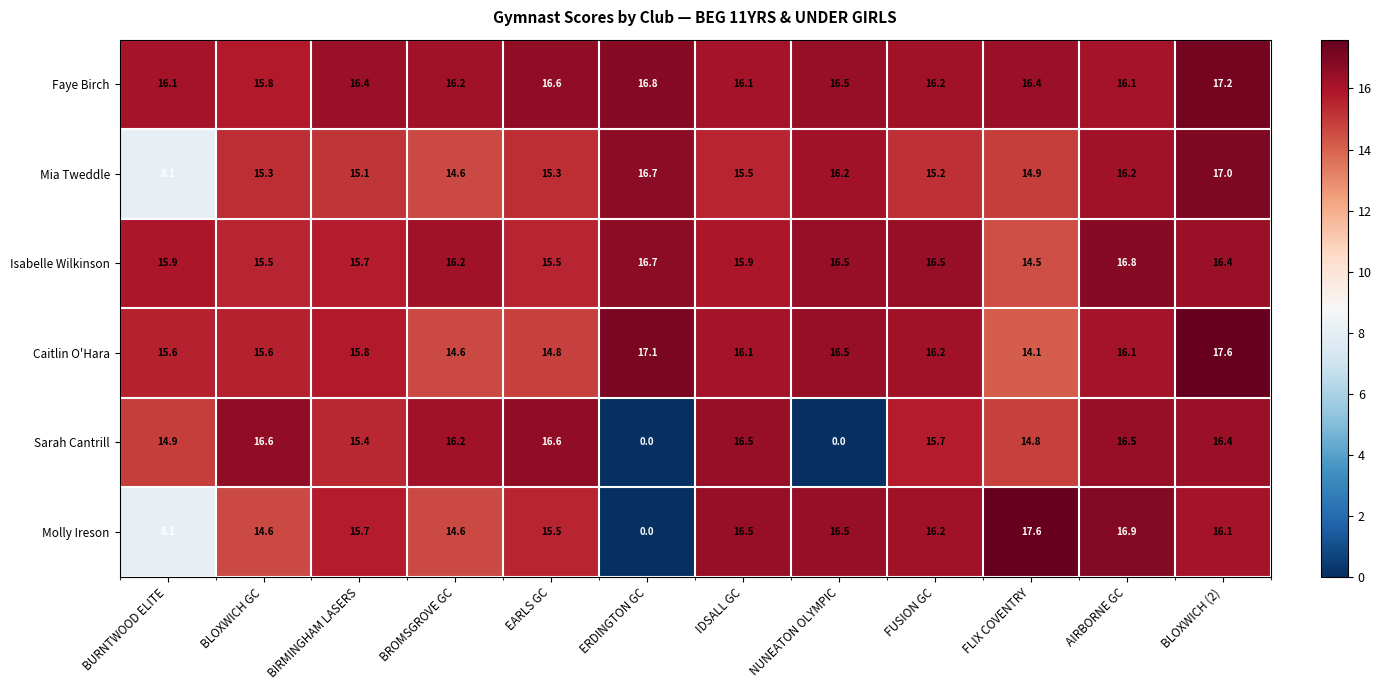

What is the approximate value of Faye Birch at IDSALL GC?

16.1